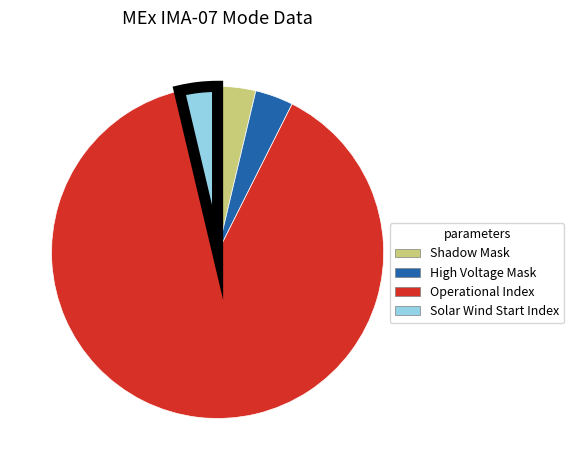

Is it true that Operational Index is 89% of the pie?

True